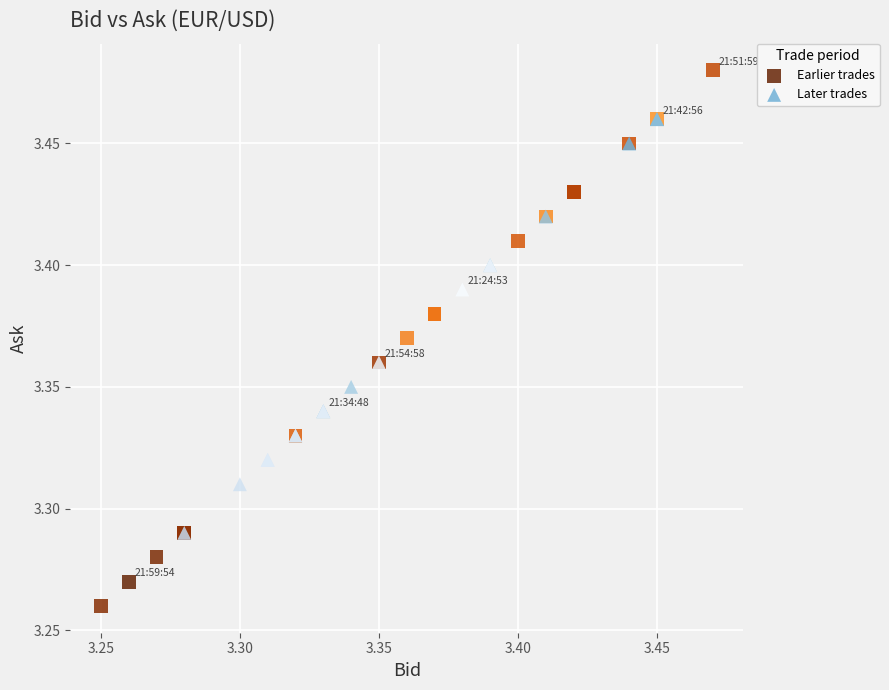

What are all the series names shown in the legend?

Earlier trades, Later trades